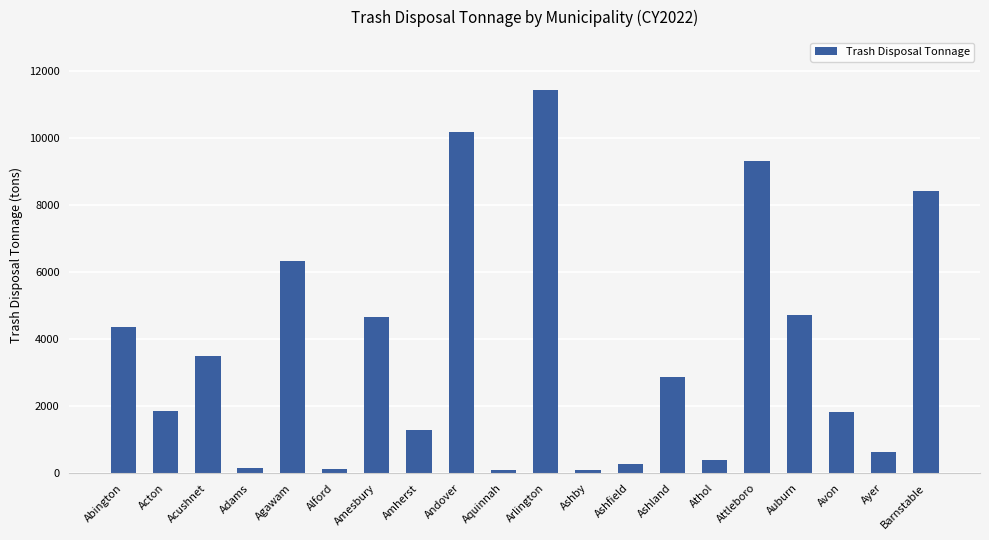

What is the difference between the maximum and minimum values?

11344.1